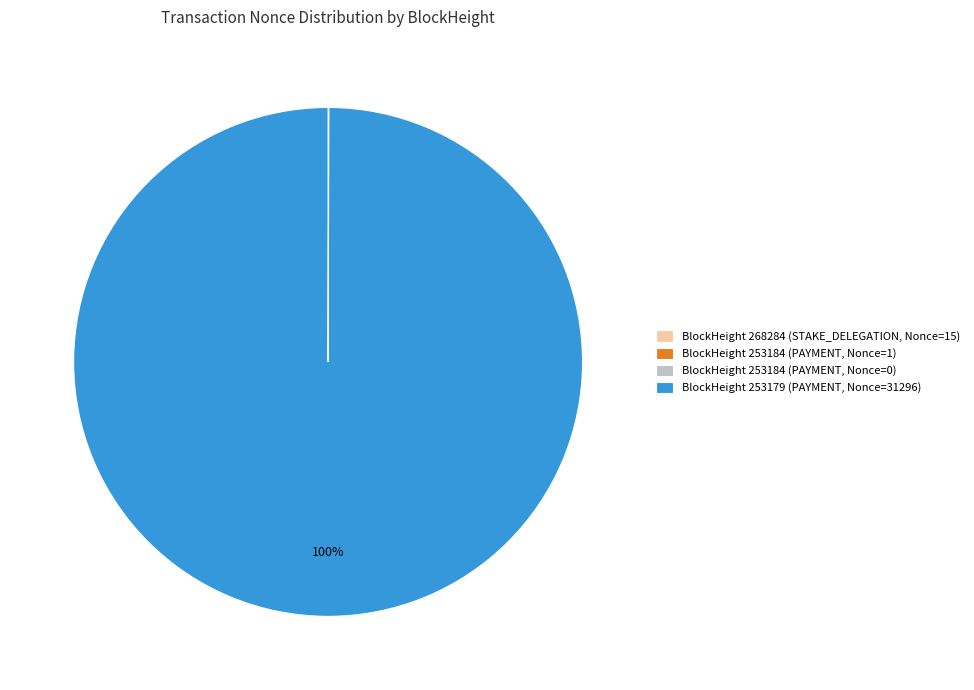

To the nearest percent, what portion does BlockHeight 253179 (PAYMENT, Nonce=31296) represent?

100%